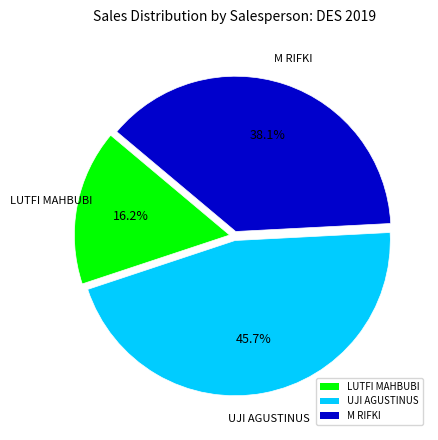

To the nearest percent, what is the combined percentage of LUTFI MAHBUBI and M RIFKI?

54%